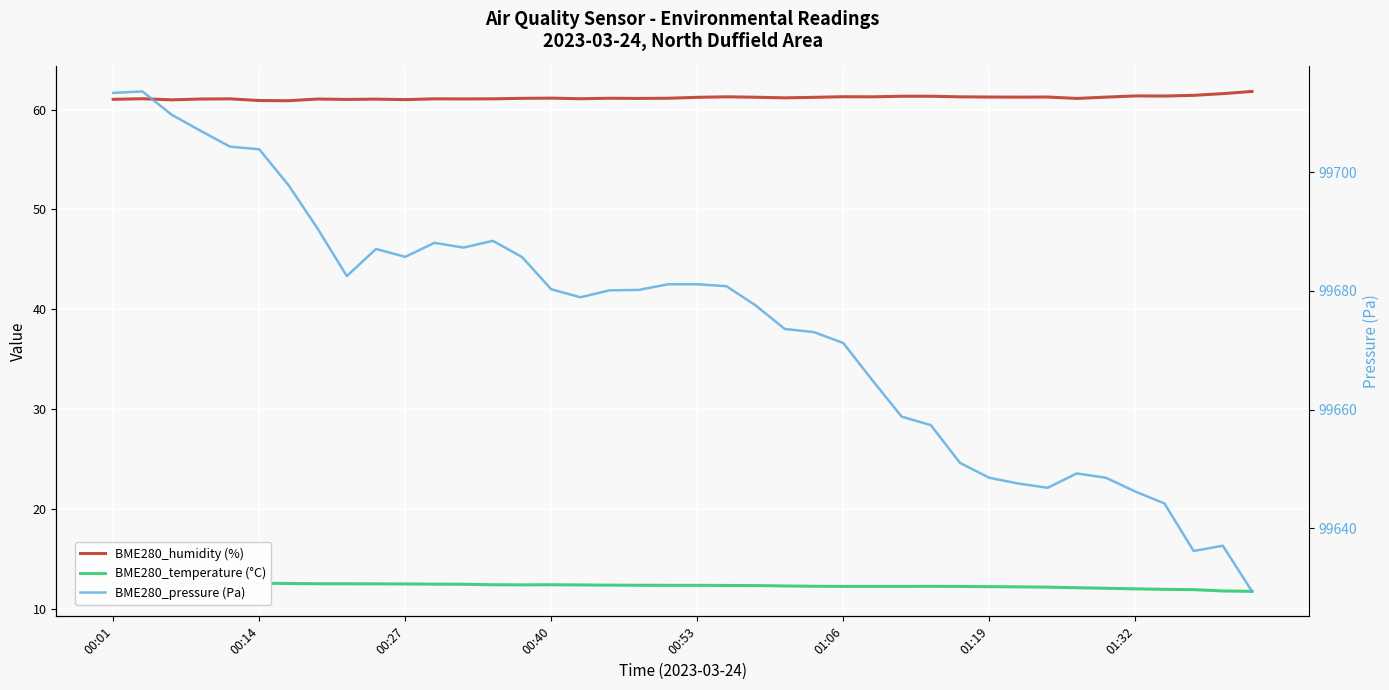

What is the smallest value displayed?

11.8